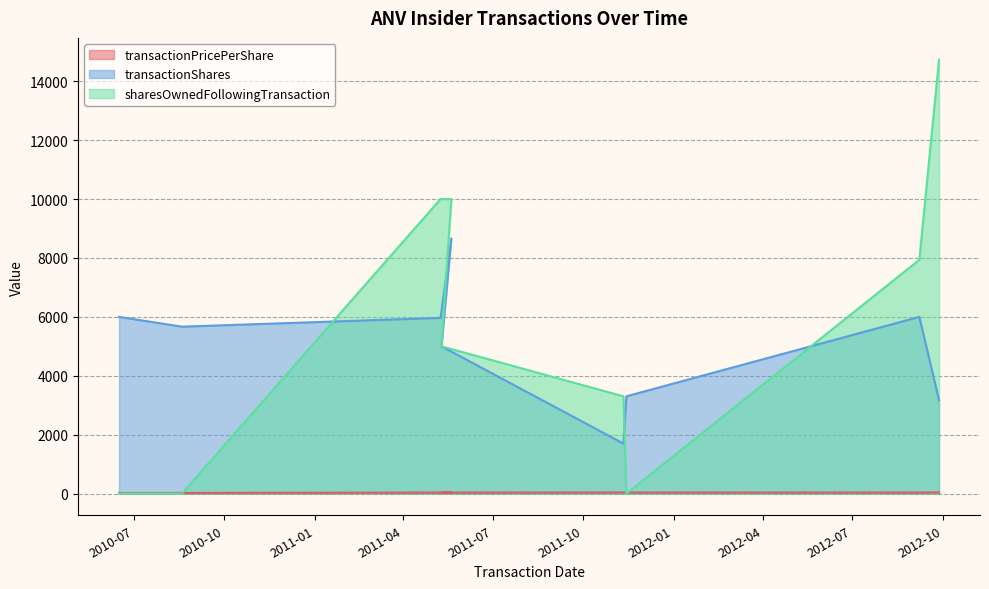

Reading right to left, transcribe all the data shown in this chart.

transactionPricePerShare: 2012-09-27=39.2	2012-09-07=34.9	2011-11-14=37.0	2011-11-11=37.3	2011-05-10=34.0	2011-05-20=34.2	2011-05-09=34.8	2010-08-19=21.8	2010-06-16=20.1
transactionShares: 2012-09-27=3175.0	2012-09-07=6000.0	2011-11-14=3303.0	2011-11-11=1697.0	2011-05-10=5000.0	2011-05-20=8667.0	2011-05-09=5966.0	2010-08-19=5667.0	2010-06-16=6000.0
sharesOwnedFollowingTransaction: 2012-09-27=14736.0	2012-09-07=7938.0	2011-11-14=0.0	2011-11-11=3303.0	2011-05-10=5000.0	2011-05-20=10000.0	2011-05-09=10000.0	2010-08-19=0.0	2010-06-16=0.0